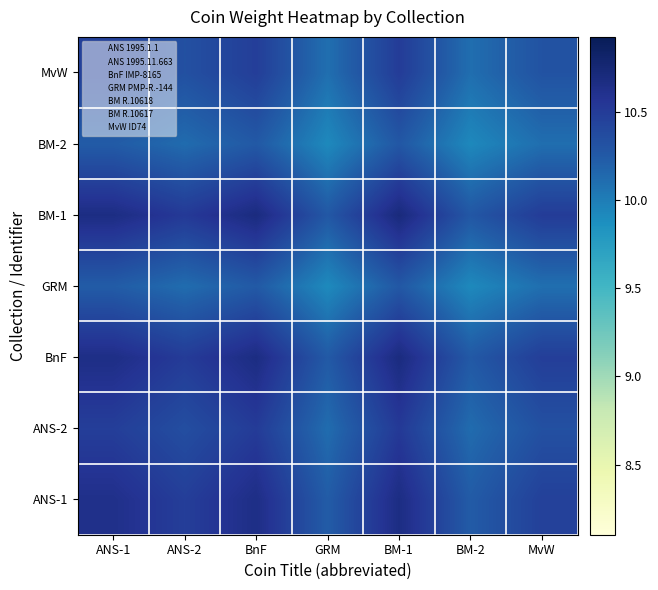

What is the minimum value shown in the chart?

9.9